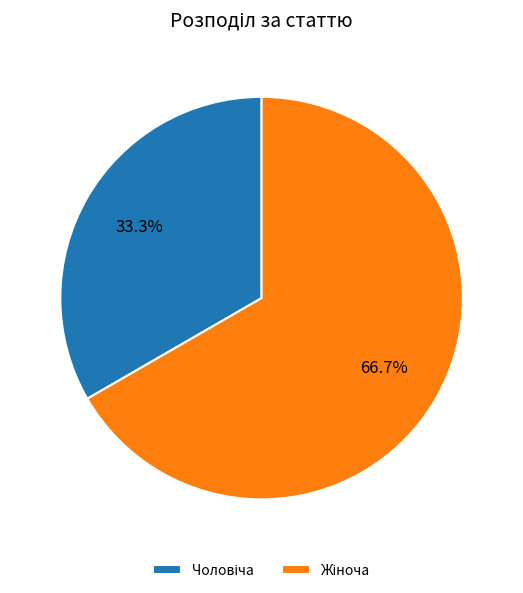

Is there a majority slice in this chart?

Yes